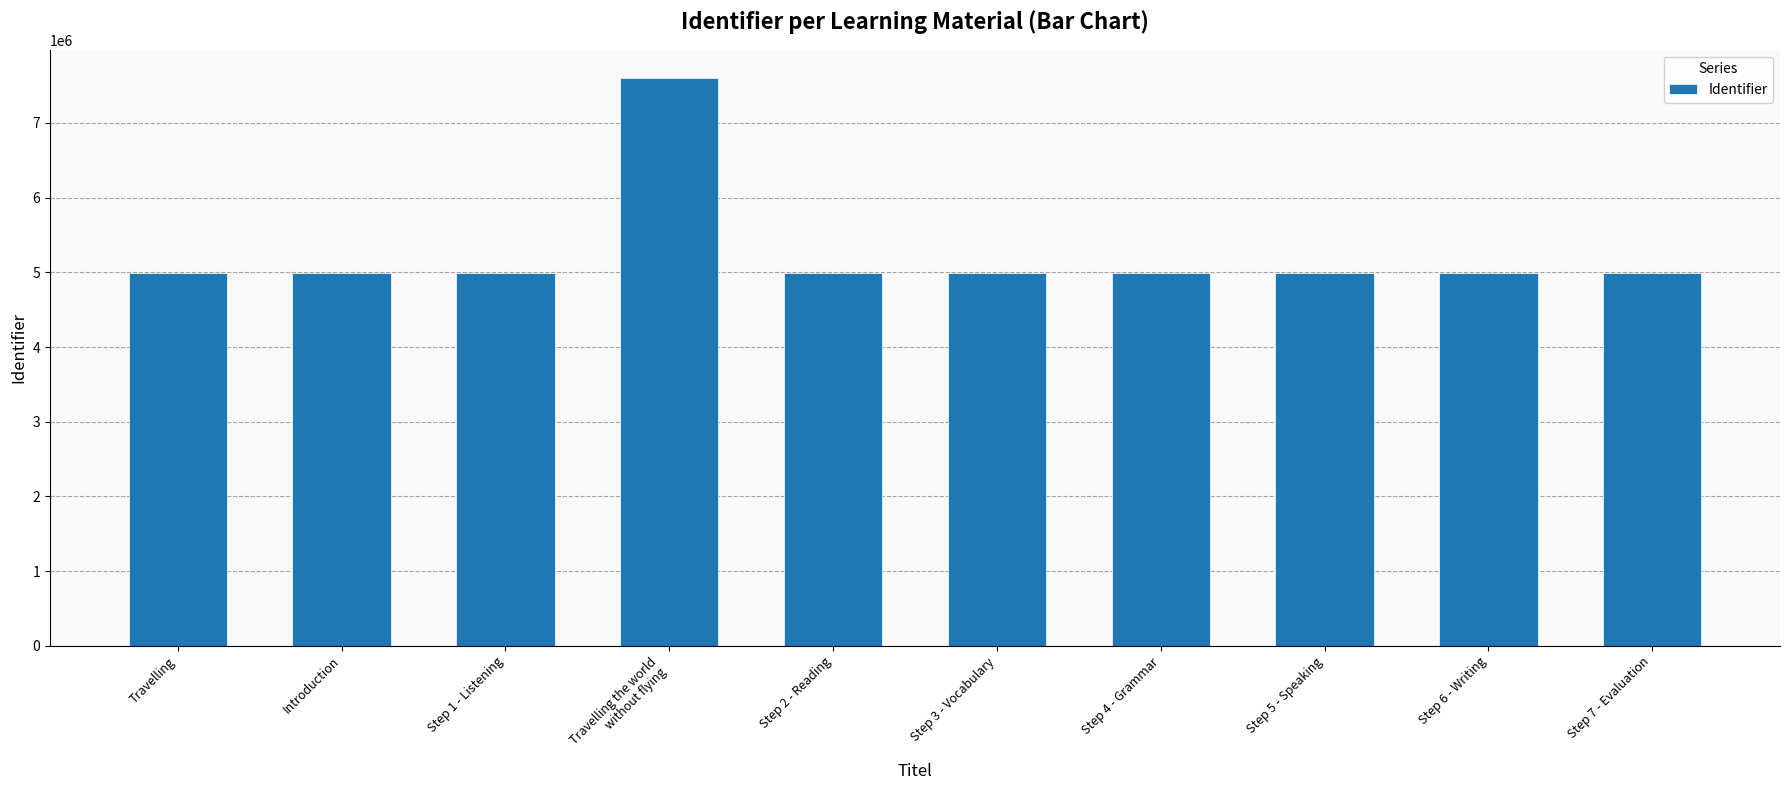

Approximately how many times larger is the value at Step 5 - Speaking compared to Travelling?

1.0